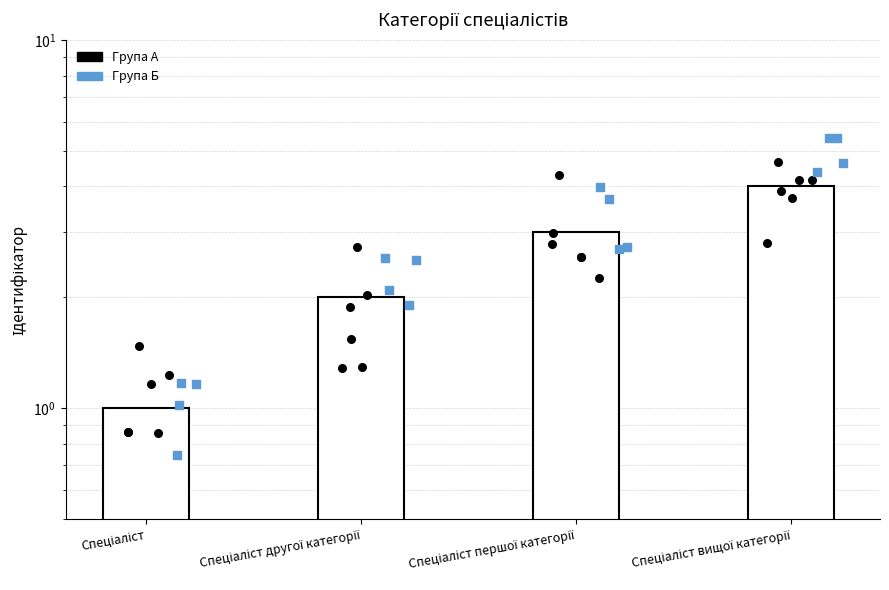

What is the ratio of the value at Спеціаліст вищої категорії to the value at Спеціаліст?

4.0